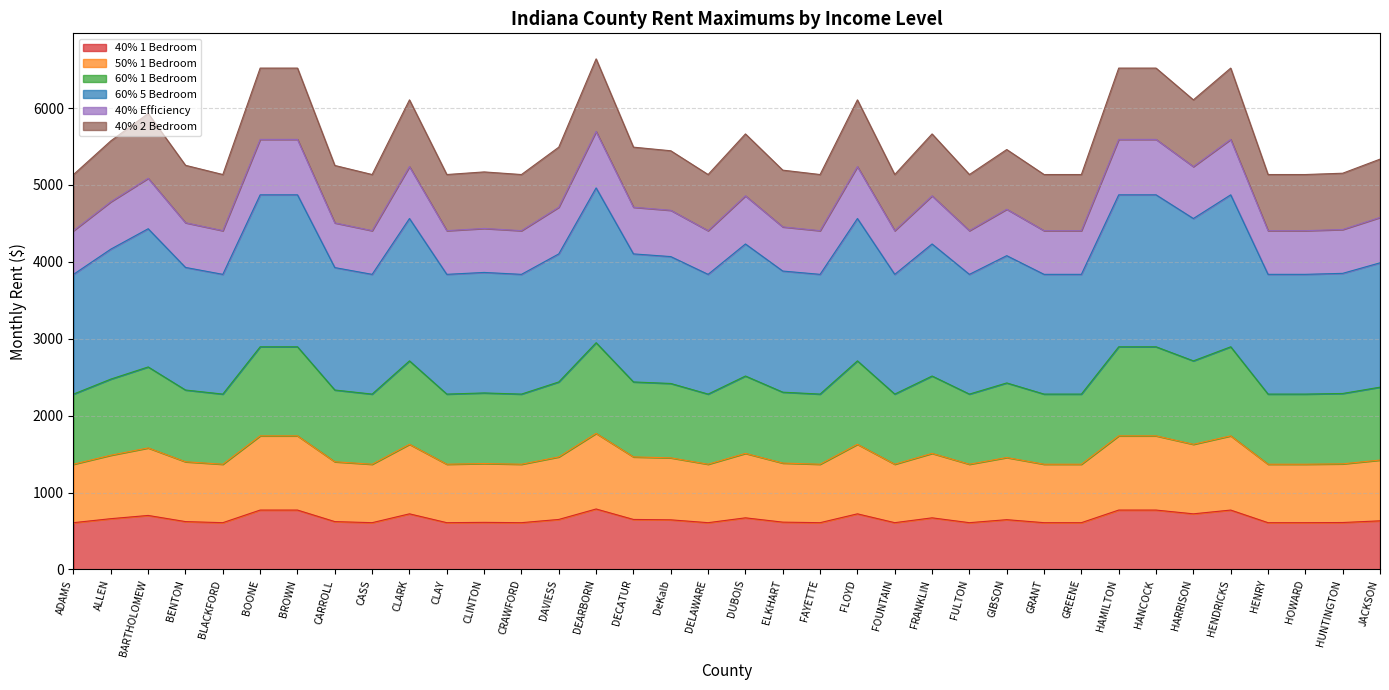

What are all the series names shown in the legend?

40% 1 Bedroom, 50% 1 Bedroom, 60% 1 Bedroom, 60% 5 Bedroom, 40% Efficiency, 40% 2 Bedroom